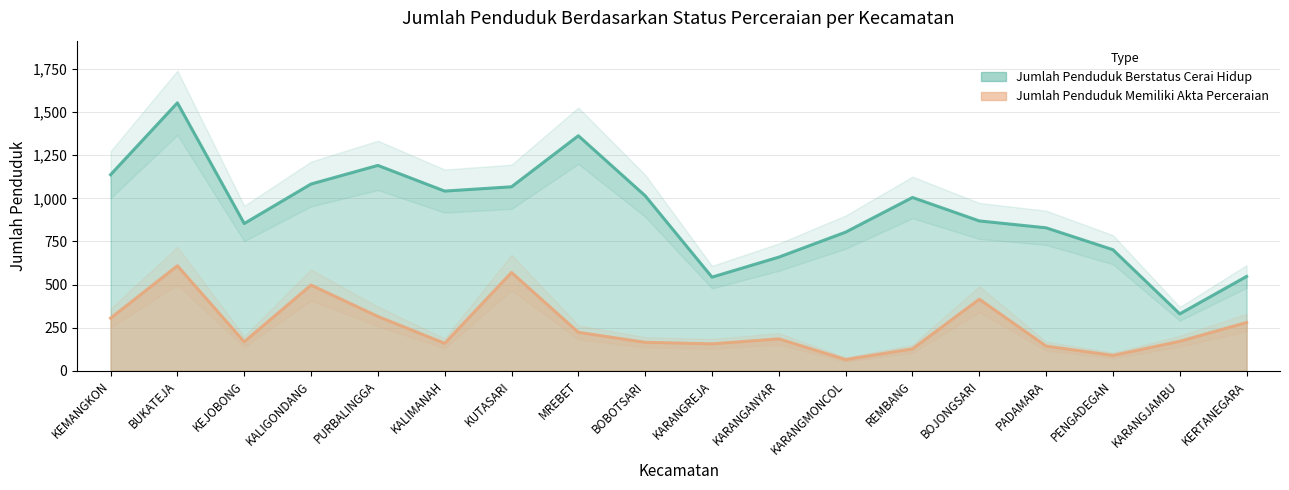

What is the difference between the maximum and minimum values in the Jumlah Penduduk Memiliki Akta Perceraian series?

544